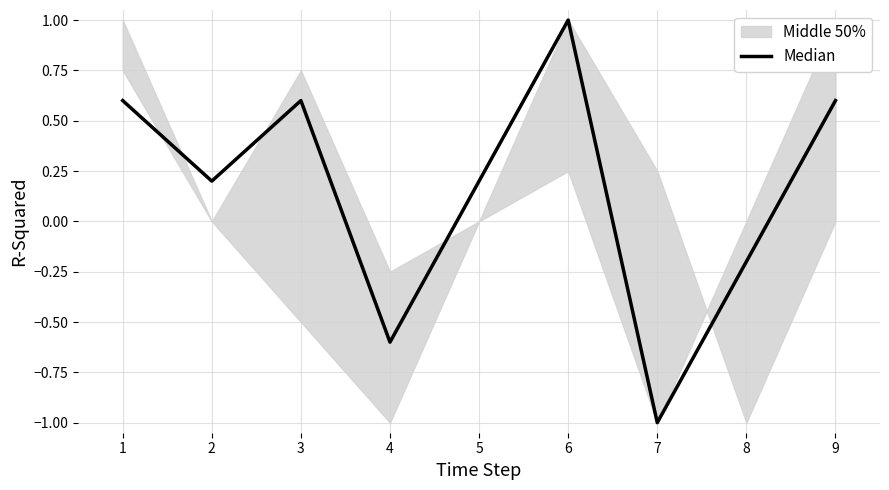

Reading left to right, extract all data points from this chart.

0.6	0.2	0.6	-0.6	0.2	1.0	-1.0	-0.2	0.6